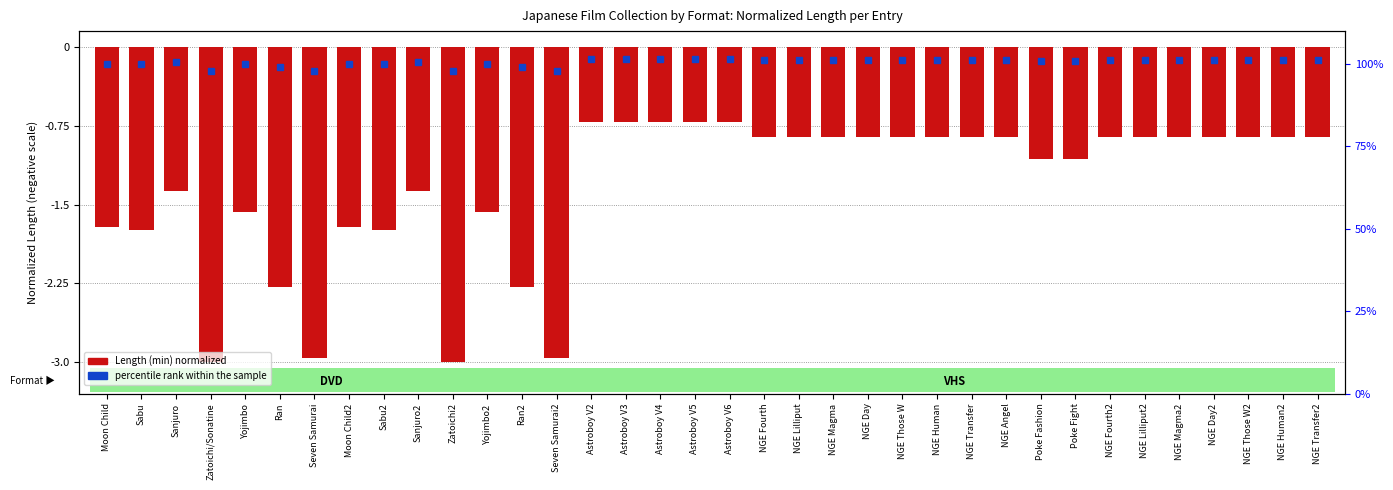

What position from the right is Yojimbo2?

25